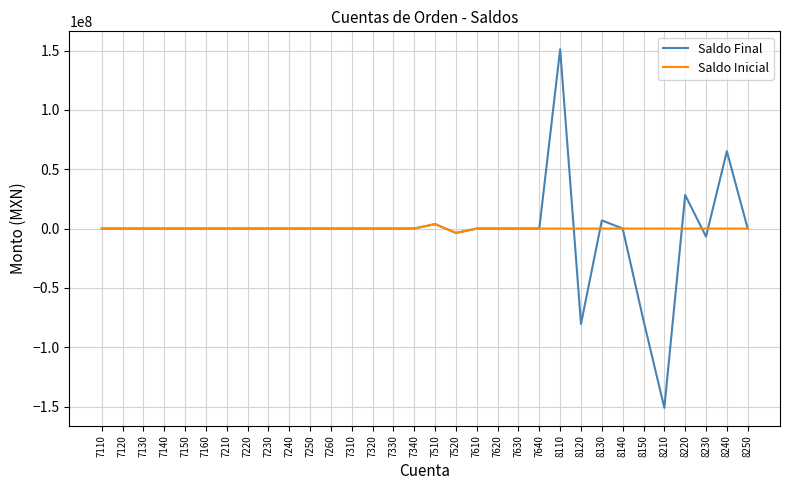

List the series in order of their peak value, lowest first.

Saldo Inicial, Saldo Final